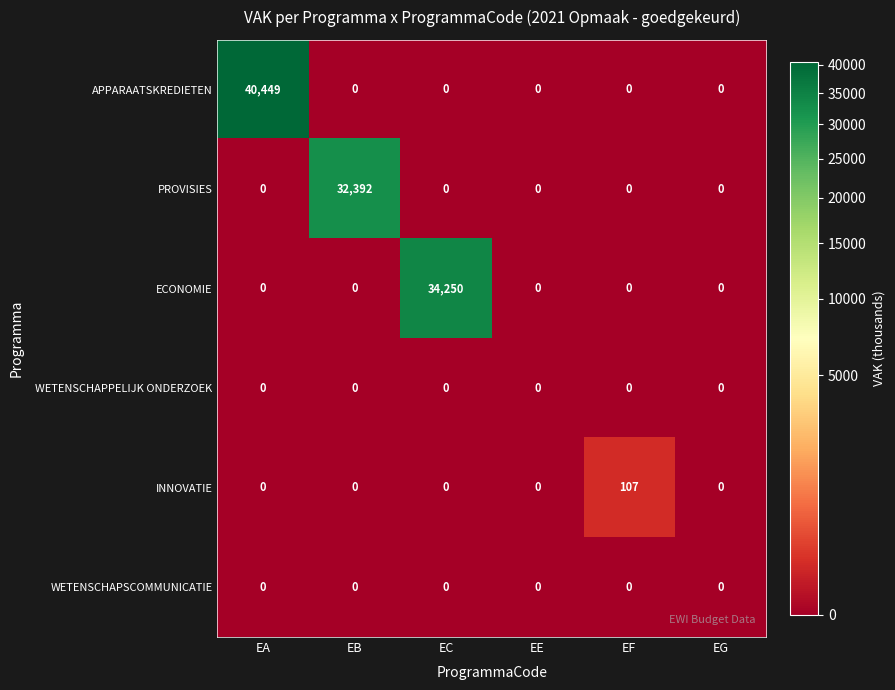

At which category is the sum across all series the highest?

EA